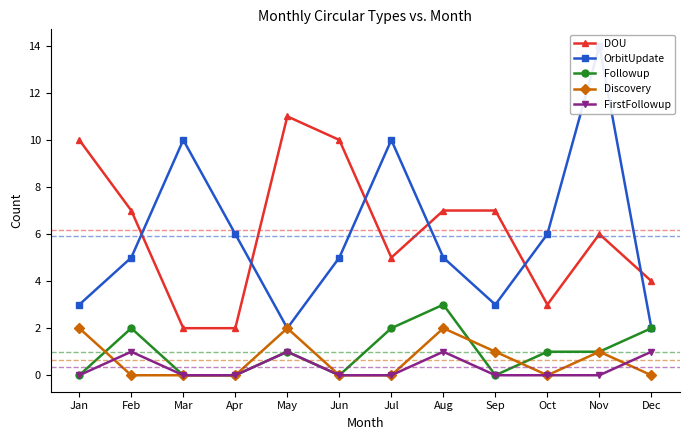

At which category does the chart reach its peak across all series?

Nov